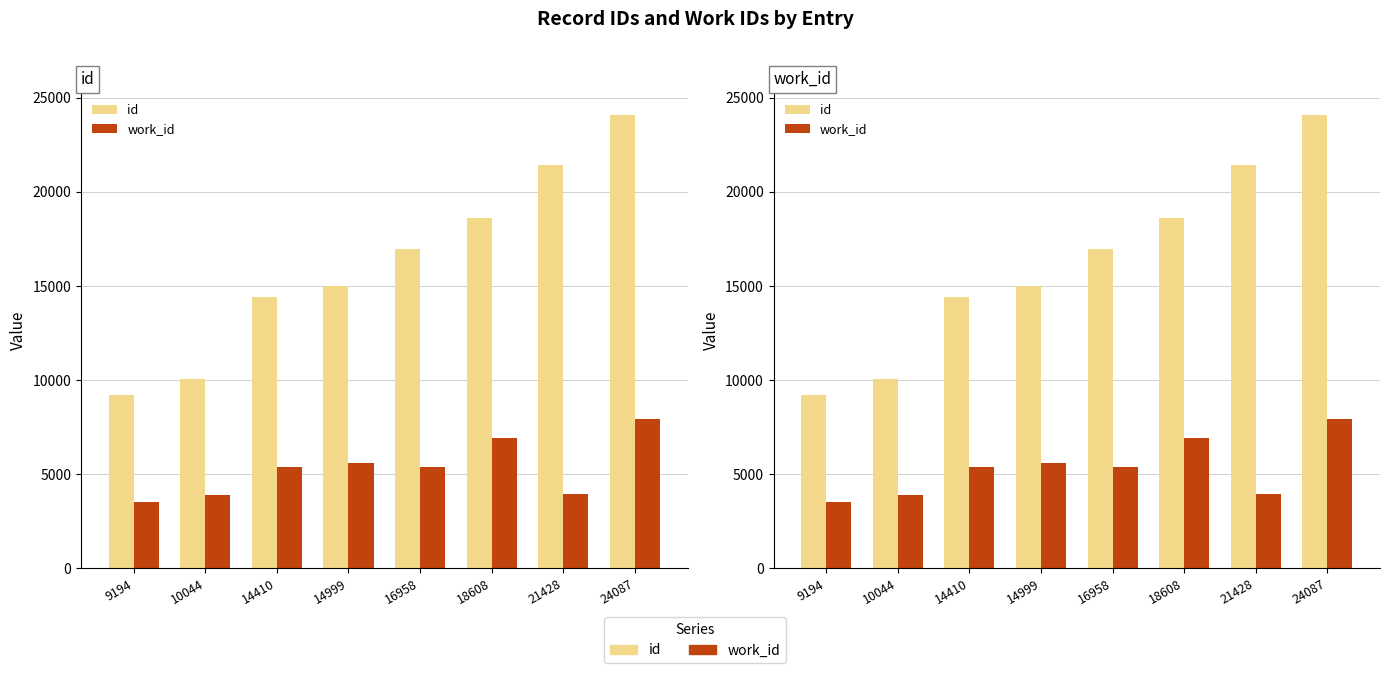

What is the maximum value shown in the chart?

24087